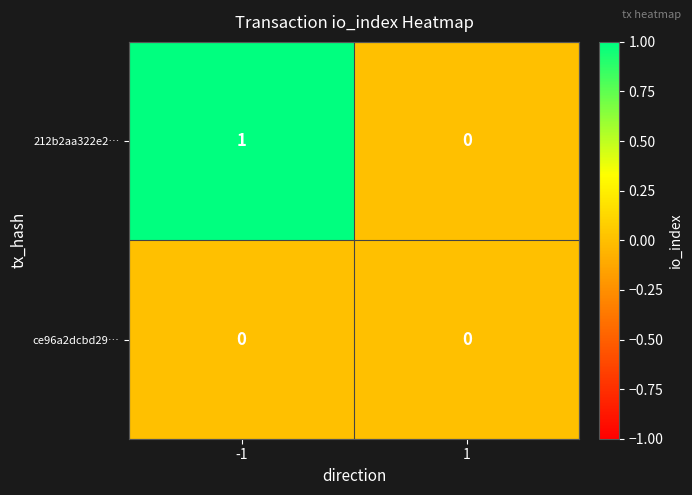

True or false: ce96a2dcbd29… has a value of 0 at 1.

True